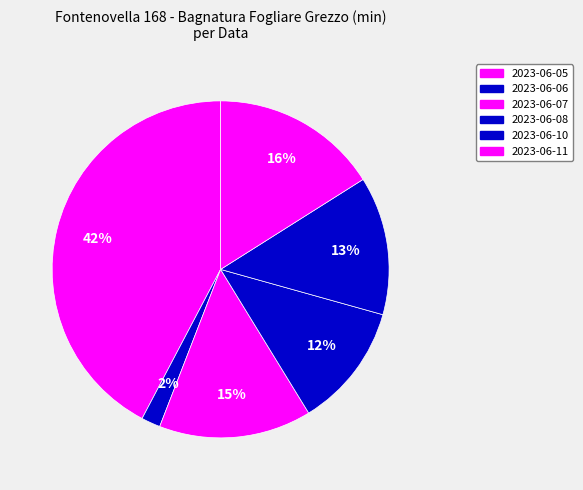

Do 2023-06-07 and 2023-06-08 together represent more than half of the pie?

No